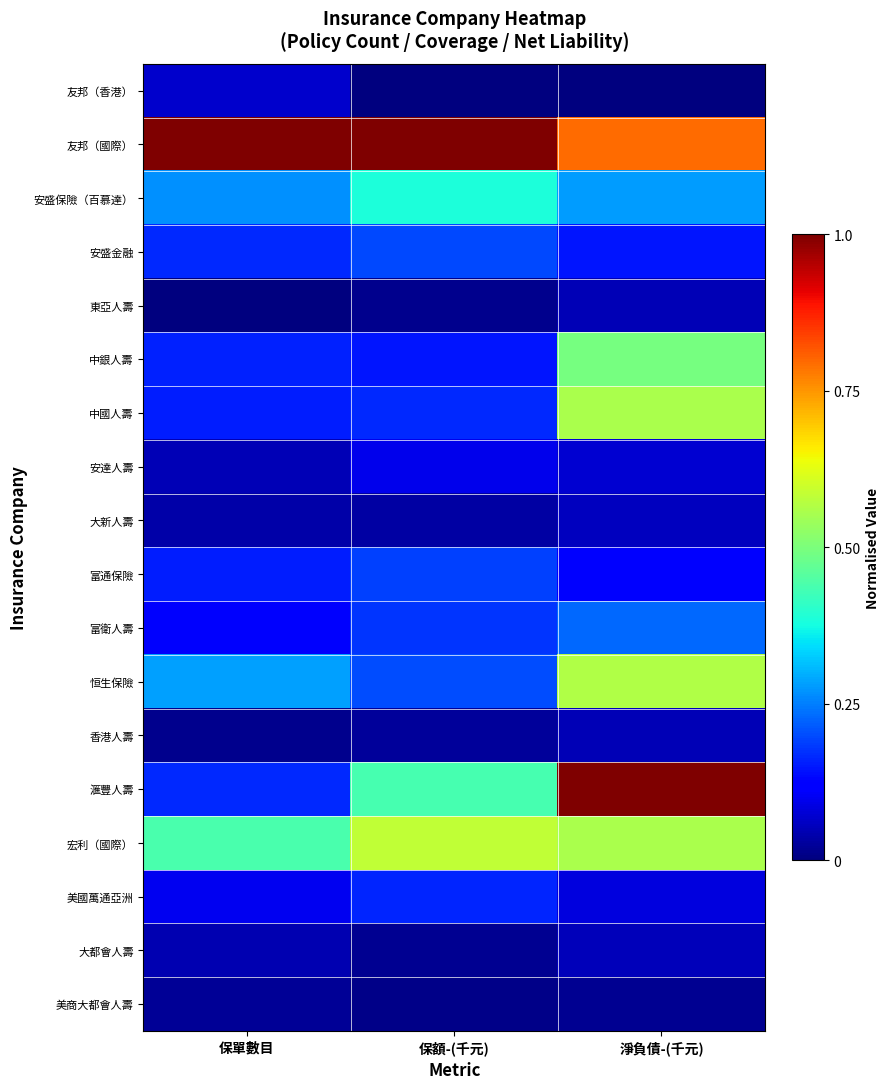

What is the difference between the highest and lowest values at 淨負債-(千元)?

1.0